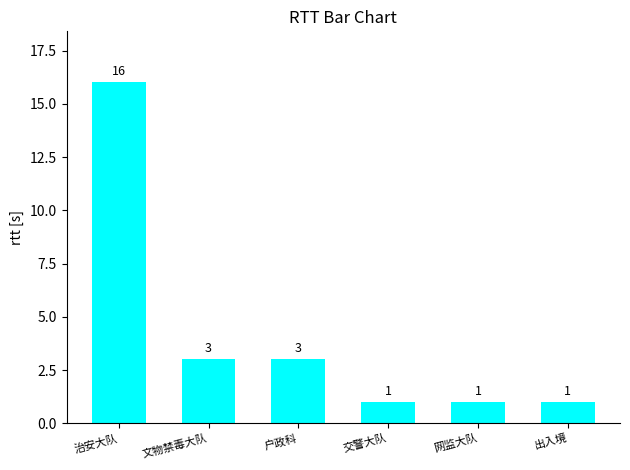

What is the average value?

4